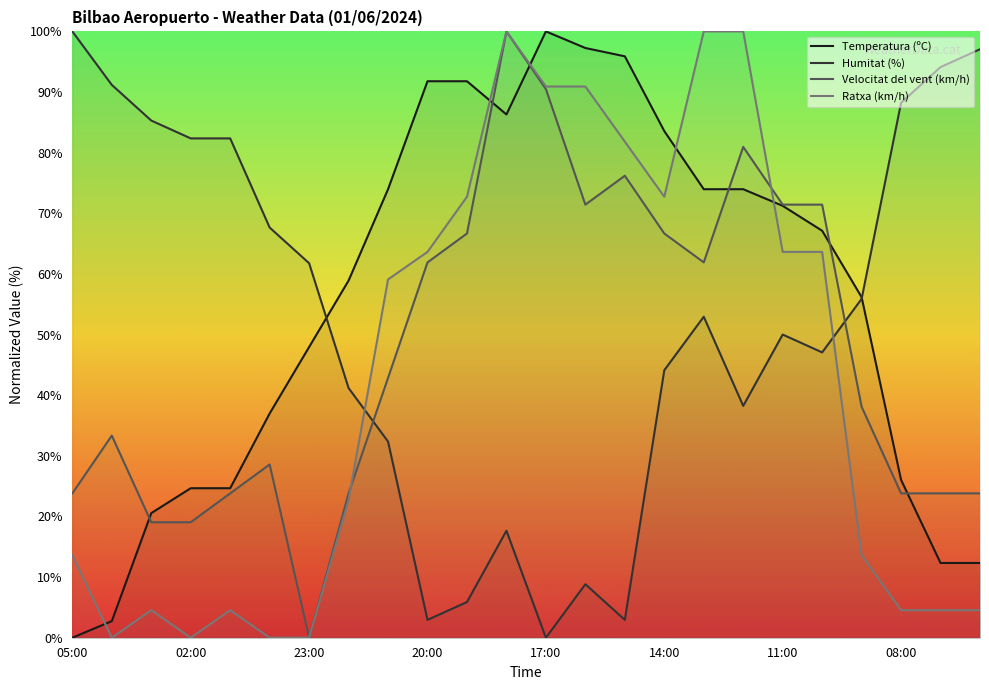

Is the value of Ratxa (km/h) at 14:00 greater than the value of Humitat (%) at 20:00?

Yes